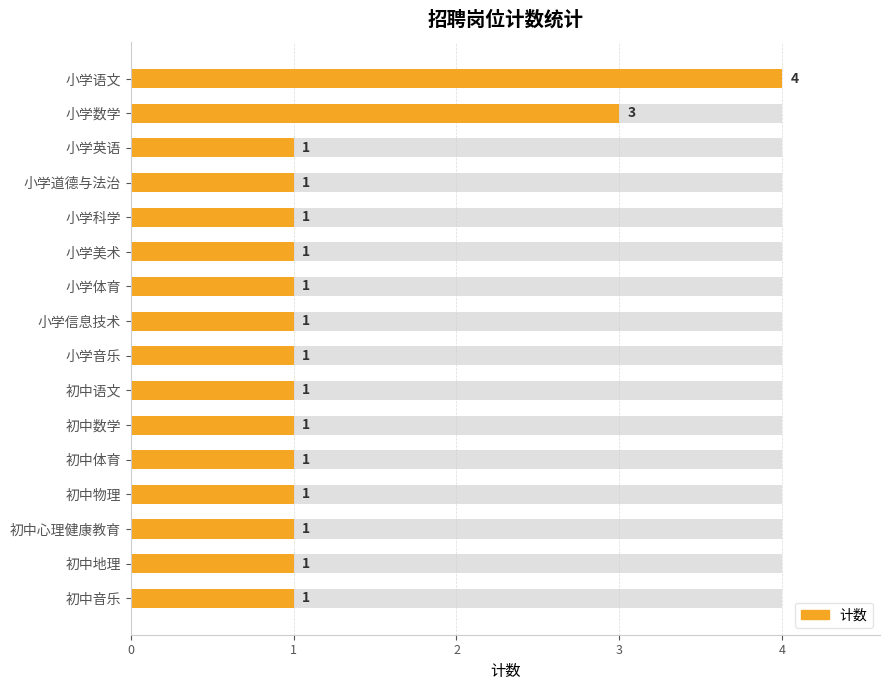

What is the difference between the maximum and minimum values?

3